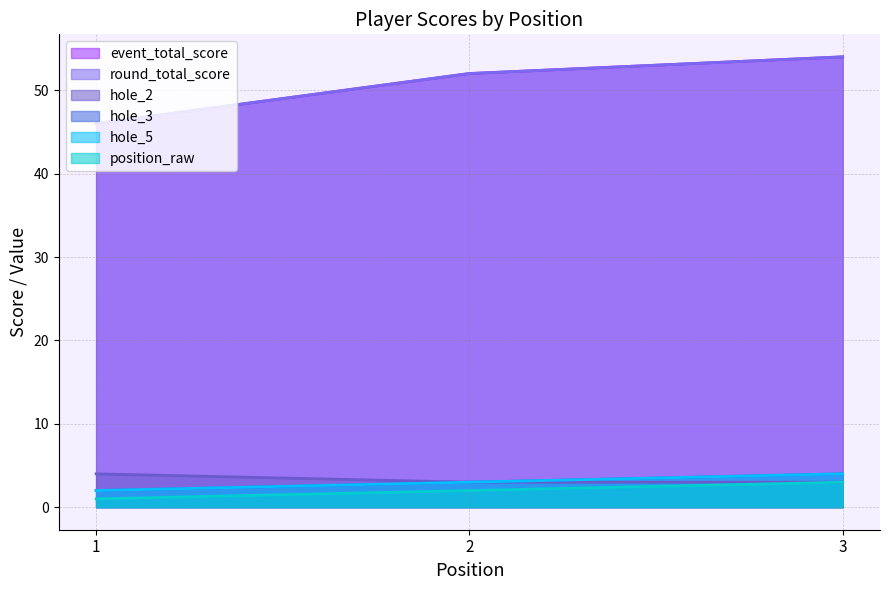

Reading left to right, what are all the values shown in this chart?

position_raw: 1=2	2=3	3=4
event_total_score: 1=46	2=52	3=54
round_total_score: 1=46	2=52	3=54
hole_3: 1=2	2=3	3=4
hole_5: 1=1	2=2	3=3
hole_2: 1=4	2=3	3=3